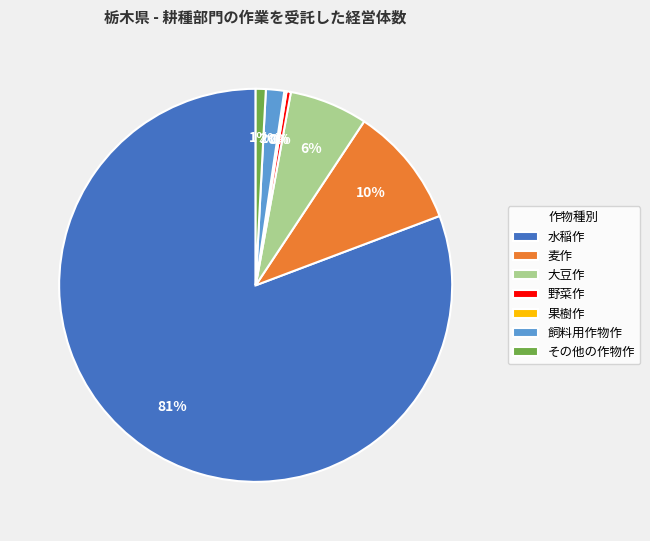

What is the largest slice in the pie chart?

水稲作